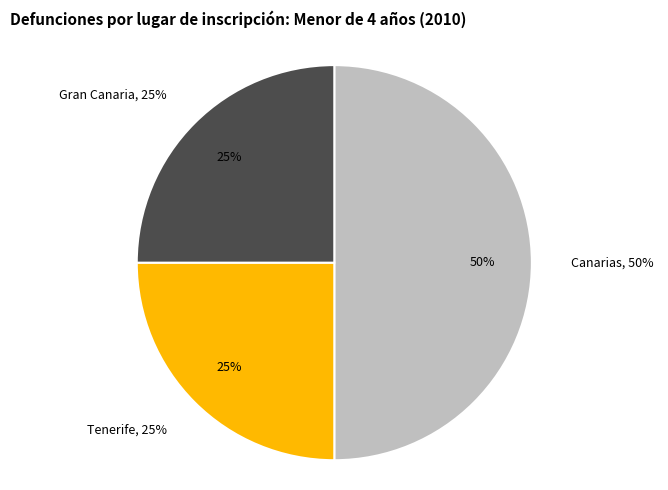

What percentage is the Tenerife slice, to the nearest percent?

25%